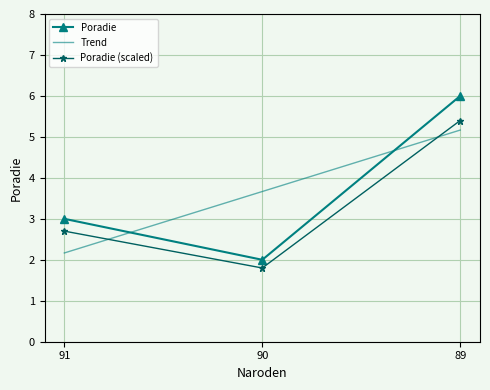

Is this an area chart (filled region under the line)?

No